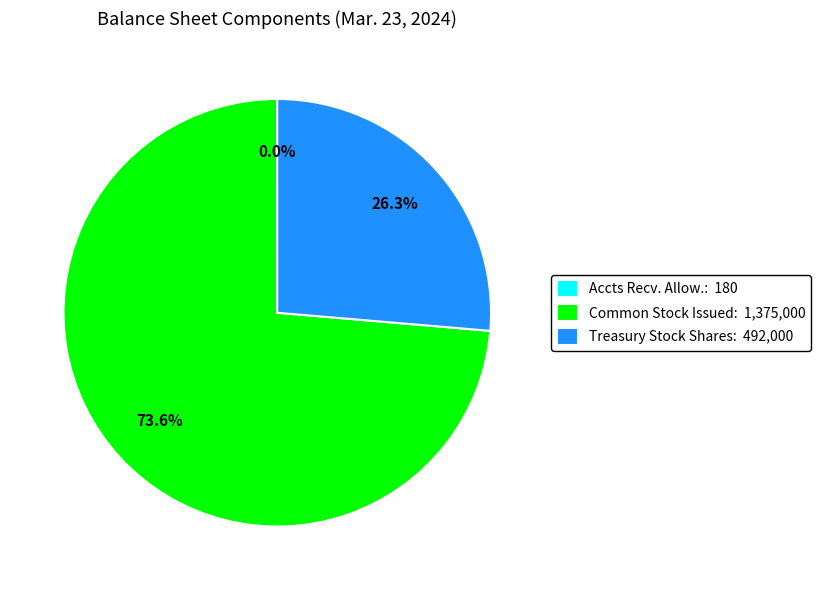

What is the largest slice in the pie chart?

Common Stock Issued: 1,375,000